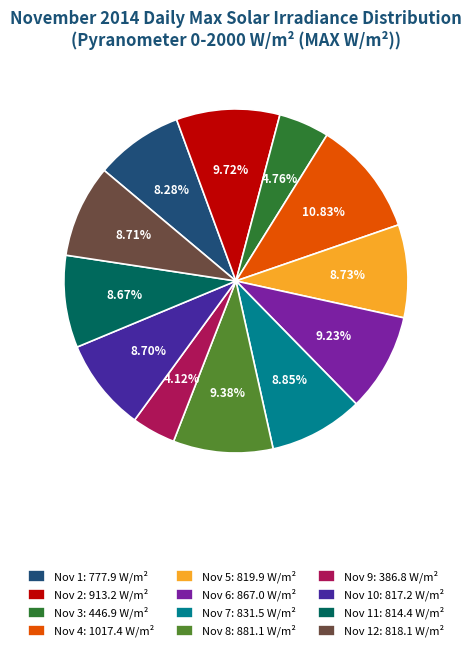

Is there any slice that represents more than half of the pie?

No